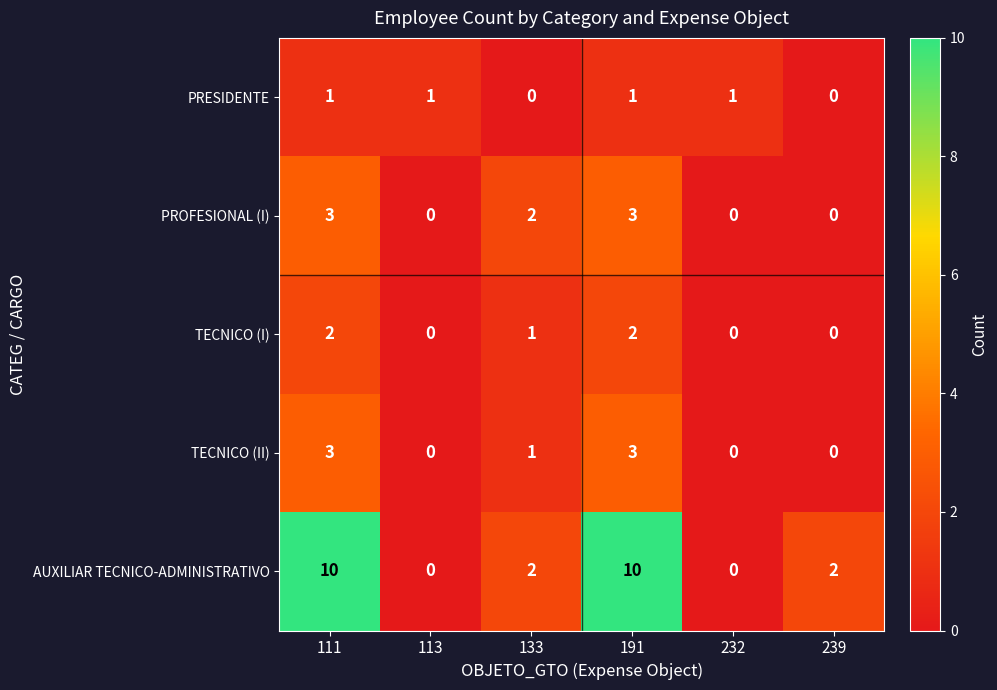

What is the sum of all TECNICO (II) values?

7